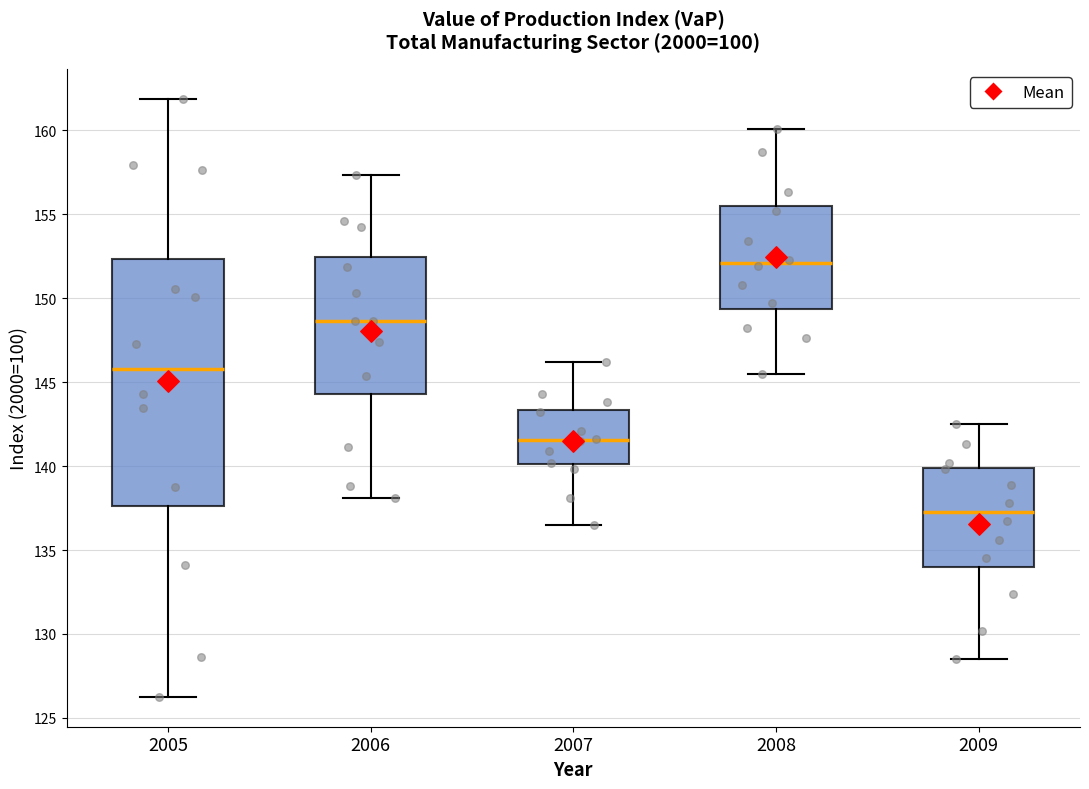

Which box's median line is the lowest?

2009